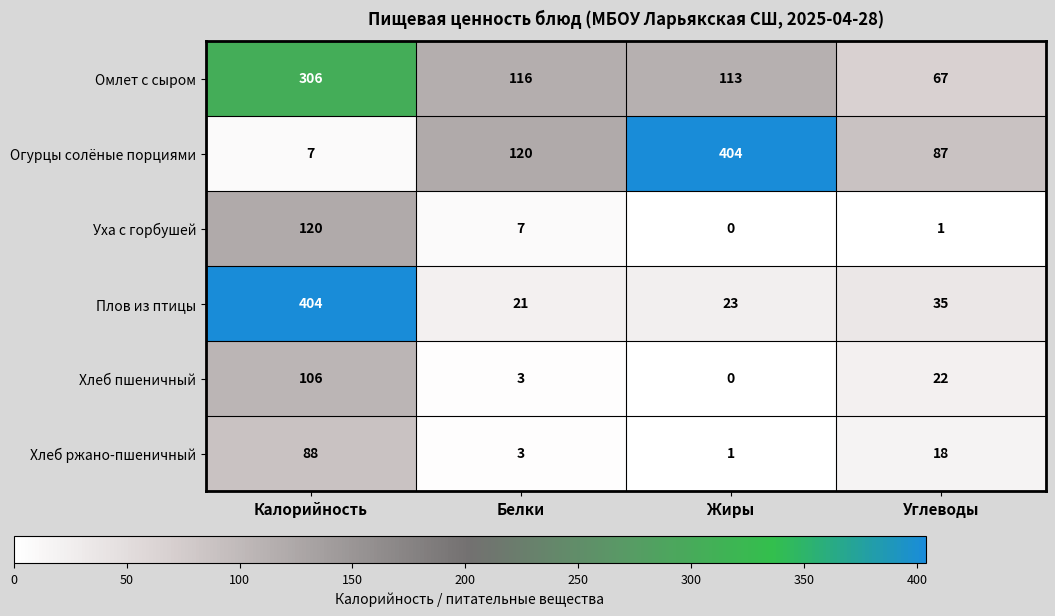

Reading left to right, extract all data points from this chart.

Омлет с сыром: 306	116	113	67
Огурцы солёные порциями: 7	120	404	87
Уха с горбушей: 120	7	0	1
Плов из птицы: 404	21	23	35
Хлеб пшеничный: 106	3	0	22
Хлеб ржано-пшеничный: 88	3	1	18